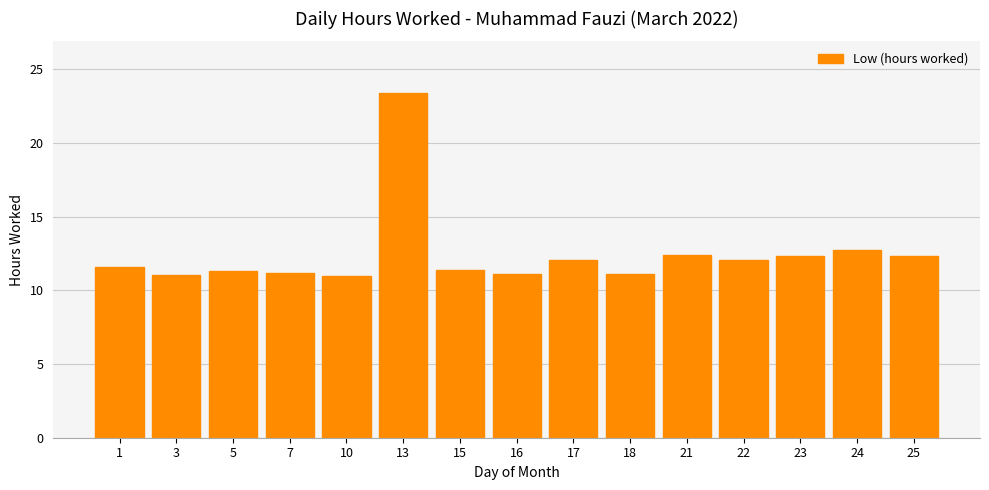

The chart shows a value of 20.0 at 23. True or false?

False